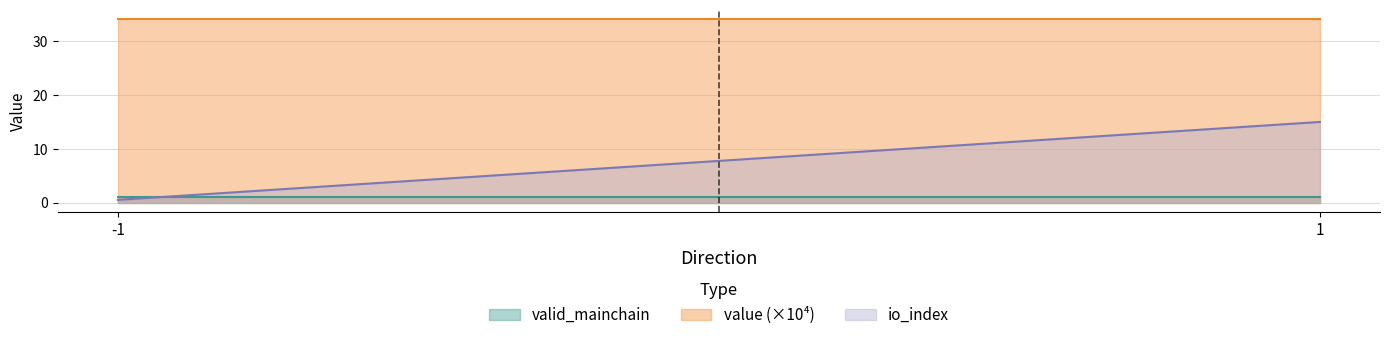

What is the maximum value for value (×10⁴)?

34.2